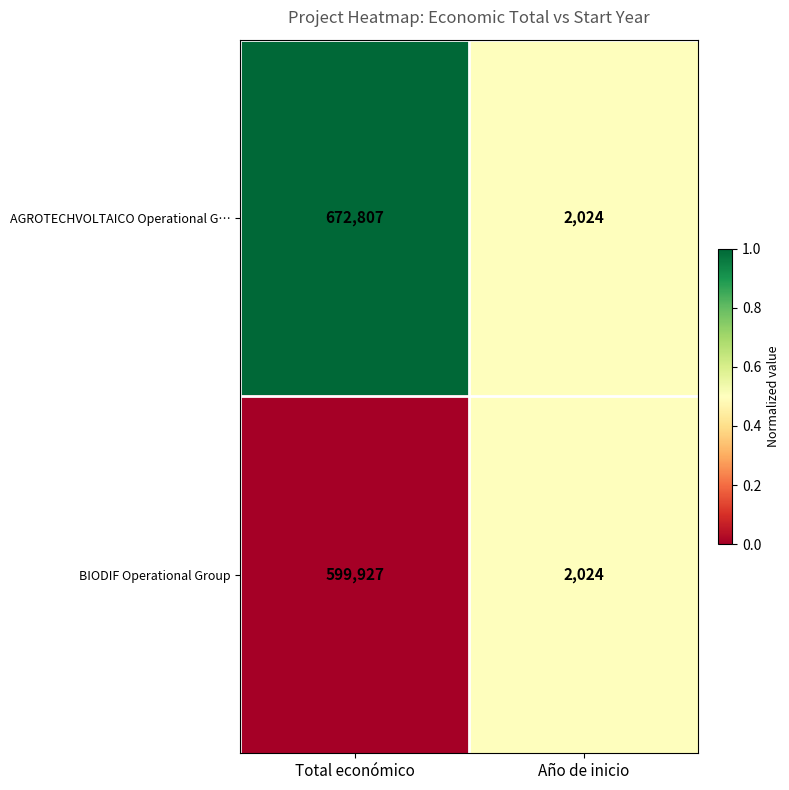

Which category has the highest value in the AGROTECHVOLTAICO Operational G… series?

Total económico